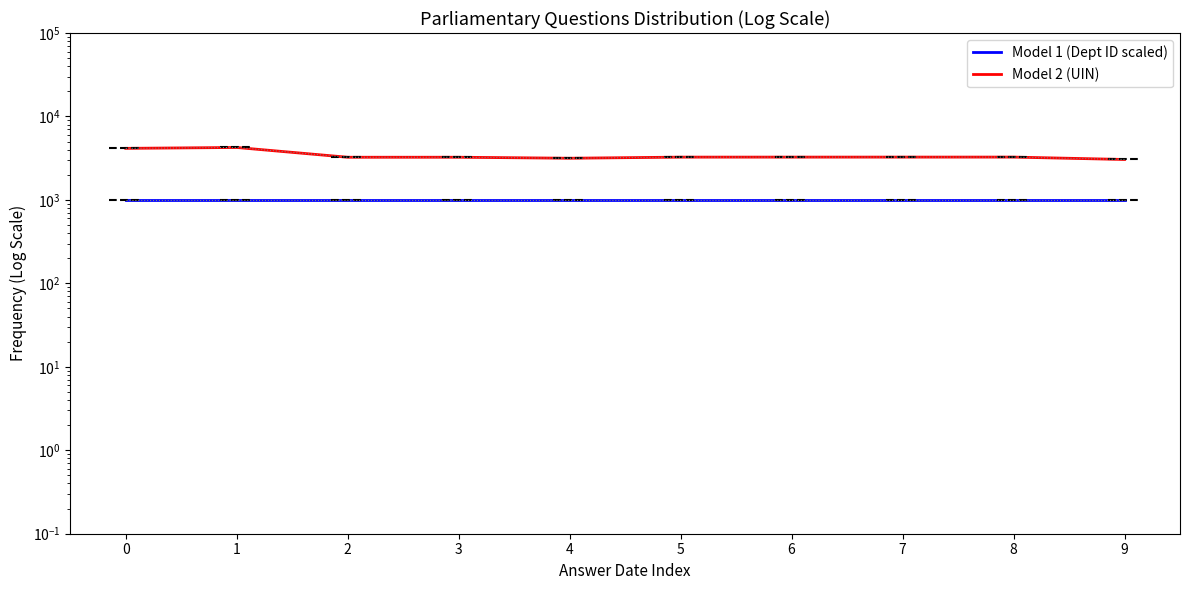

Read the Model 1 (Dept ID scaled) value at 0.

1000